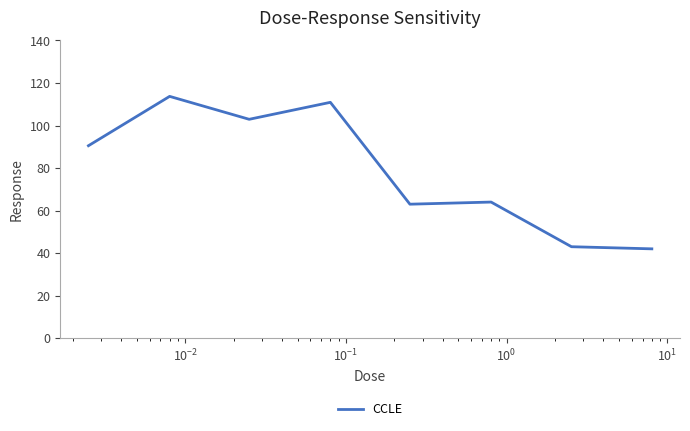

True or false: there are more than 0 points higher than both neighbors.

True